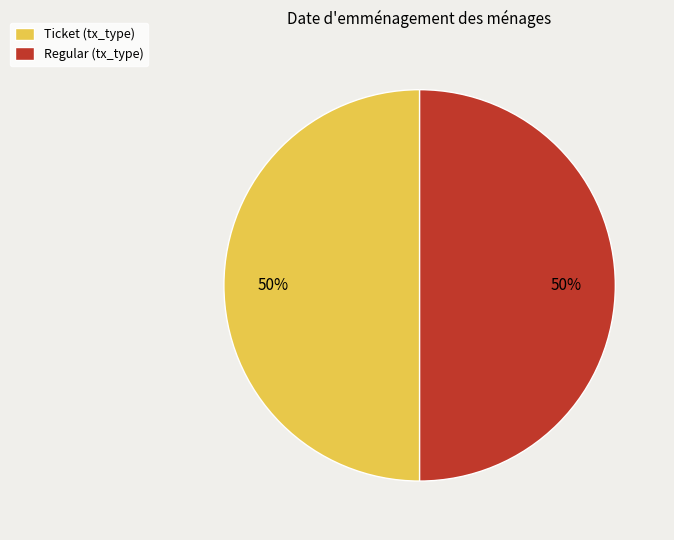

Do Ticket (tx_type) and Regular (tx_type) together represent more than half of the pie?

Yes